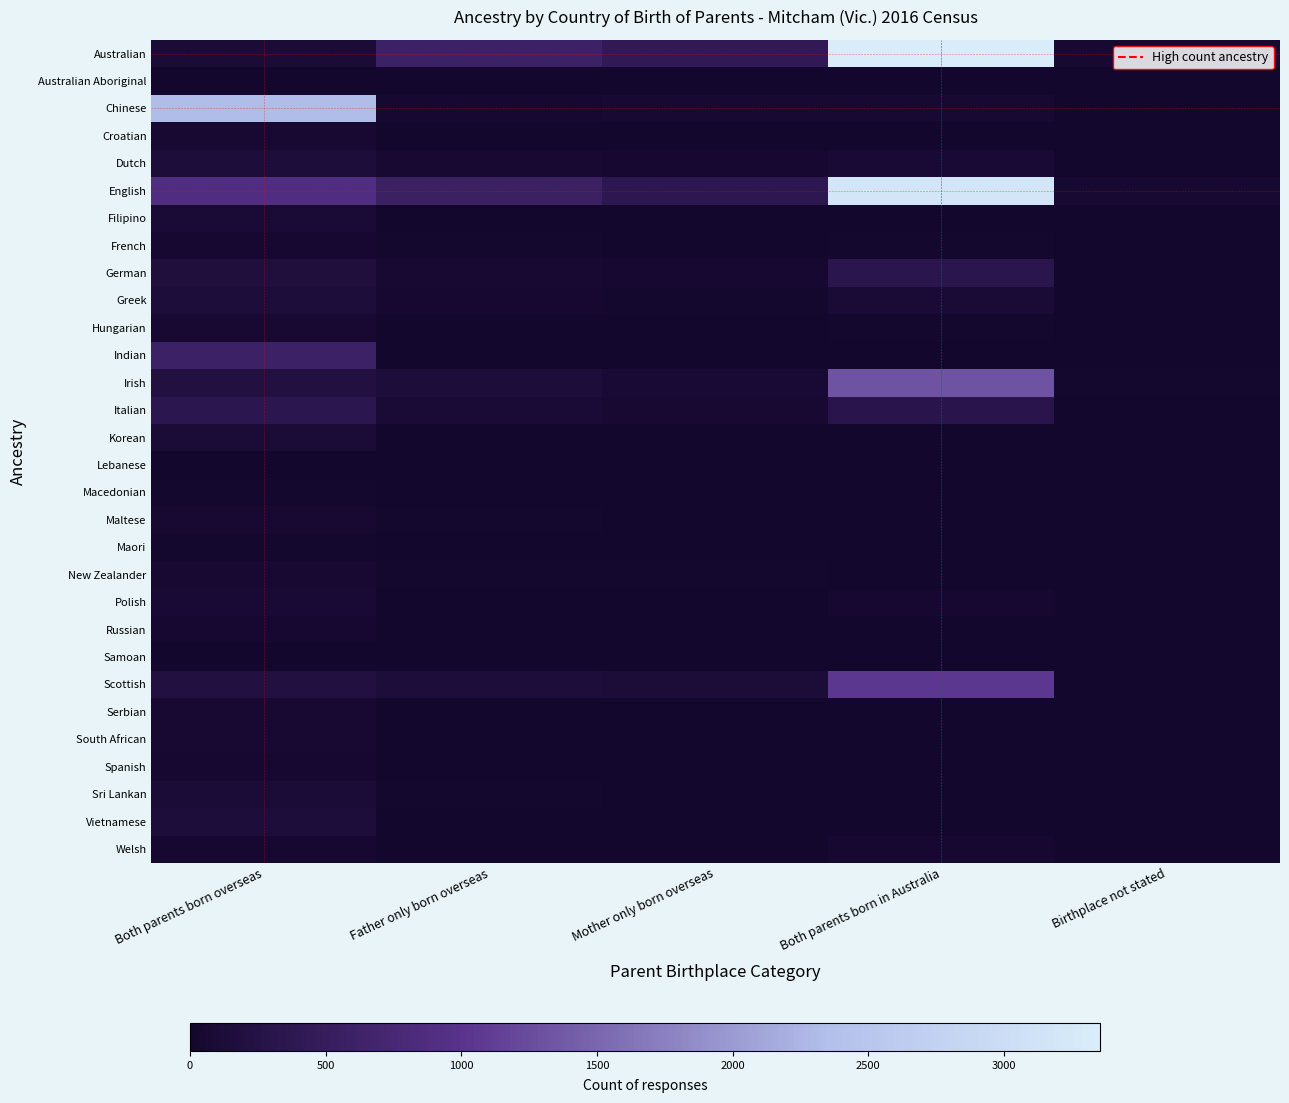

Between Mother only born overseas and Both parents born in Australia, which series saw the biggest shift?

Australian